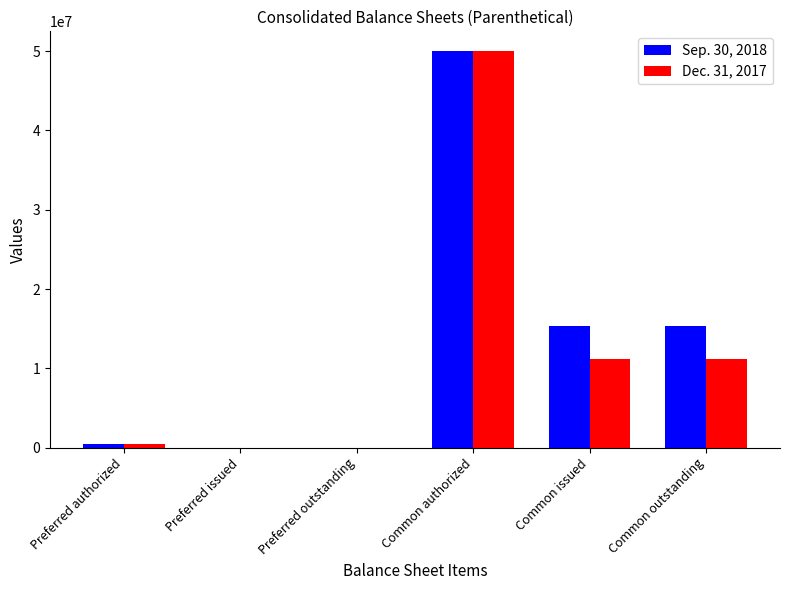

Between Preferred authorized and Common outstanding, which series saw the biggest shift?

Sep. 30, 2018